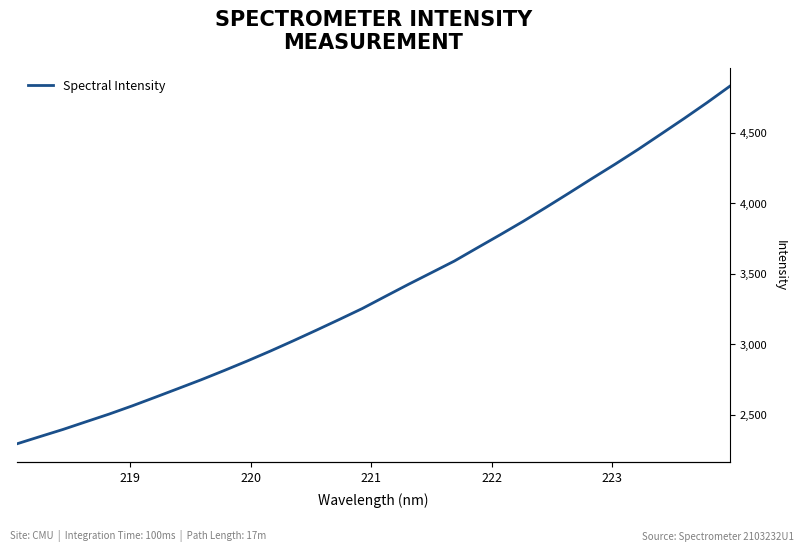

What is the greatest value displayed?

4829.1